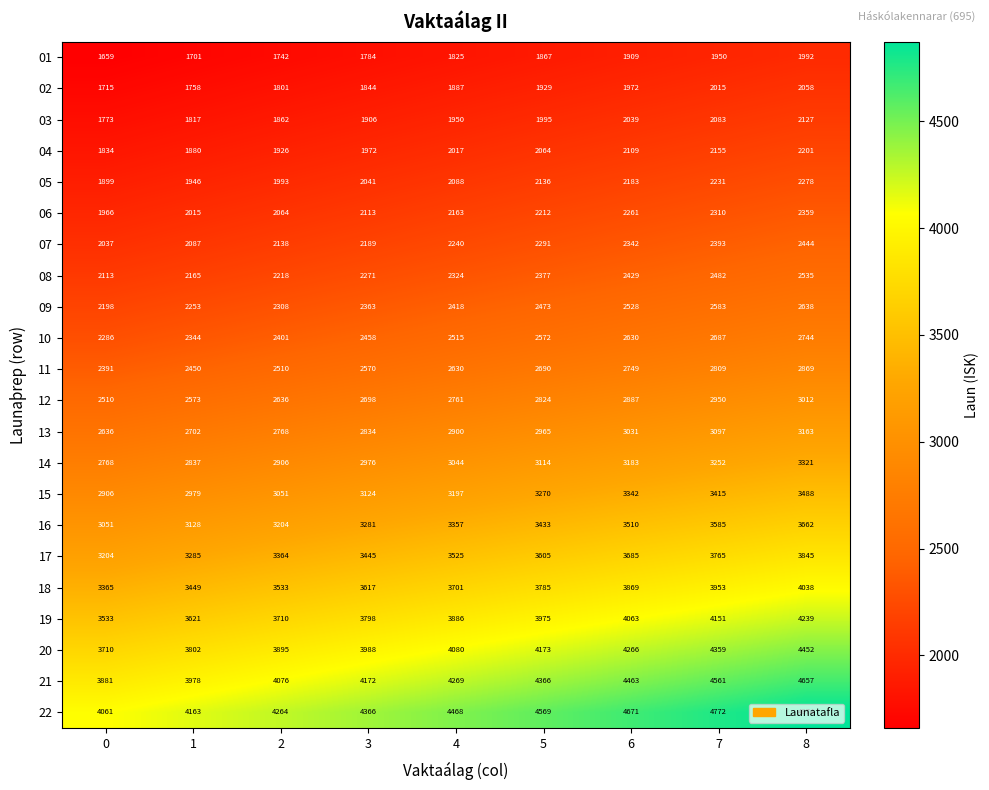

What is the sum of the 11 values at 3 and 2?

5080